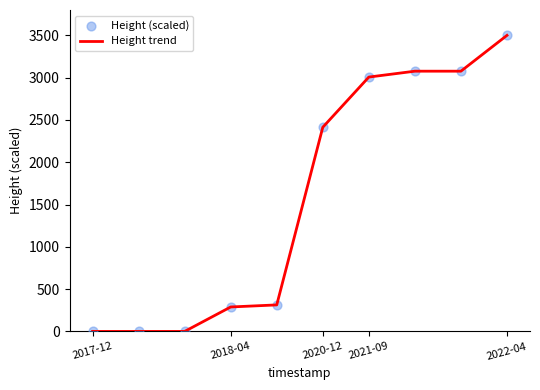

What is the difference between the maximum and minimum values?

3500.0